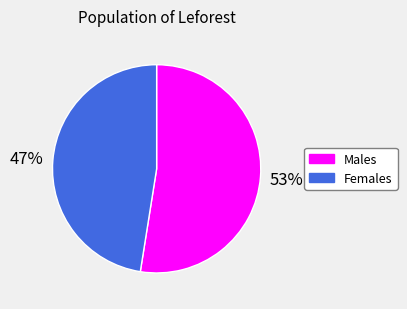

To the nearest percent, what is the average slice percentage?

50%